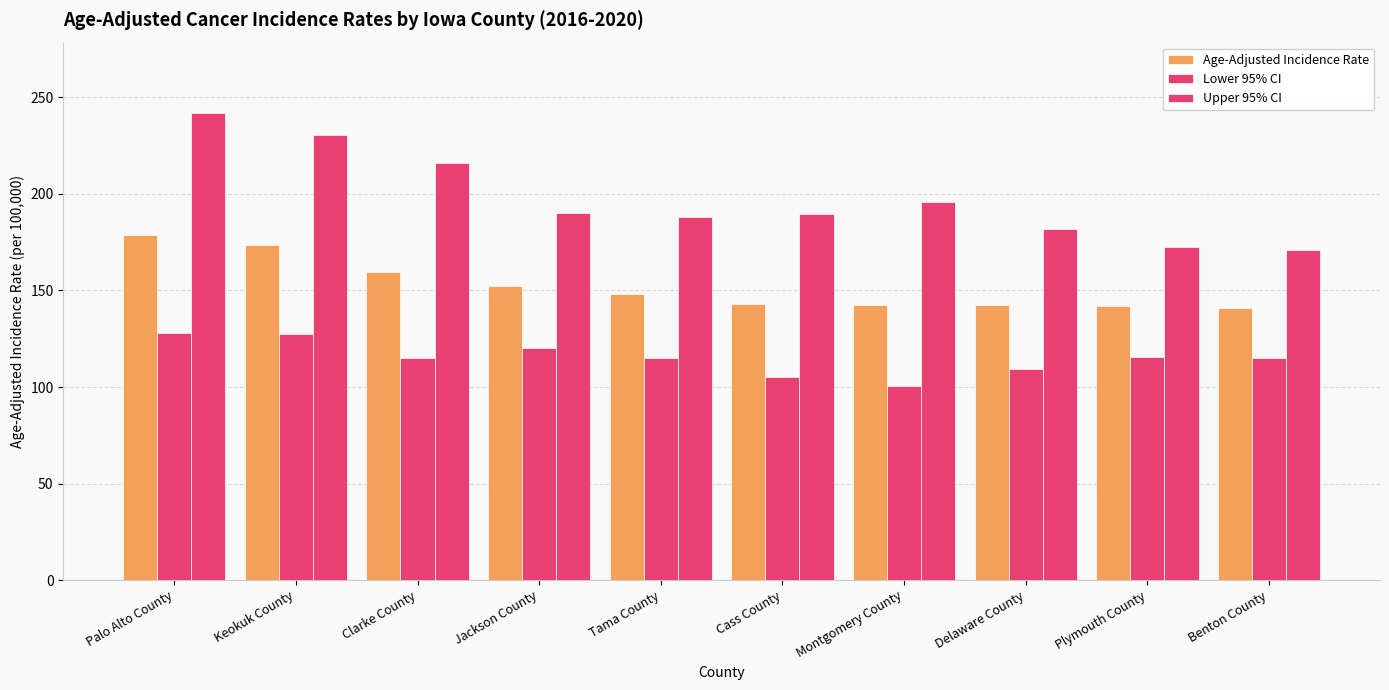

What is the sum of all Upper 95% CI values?

1977.2